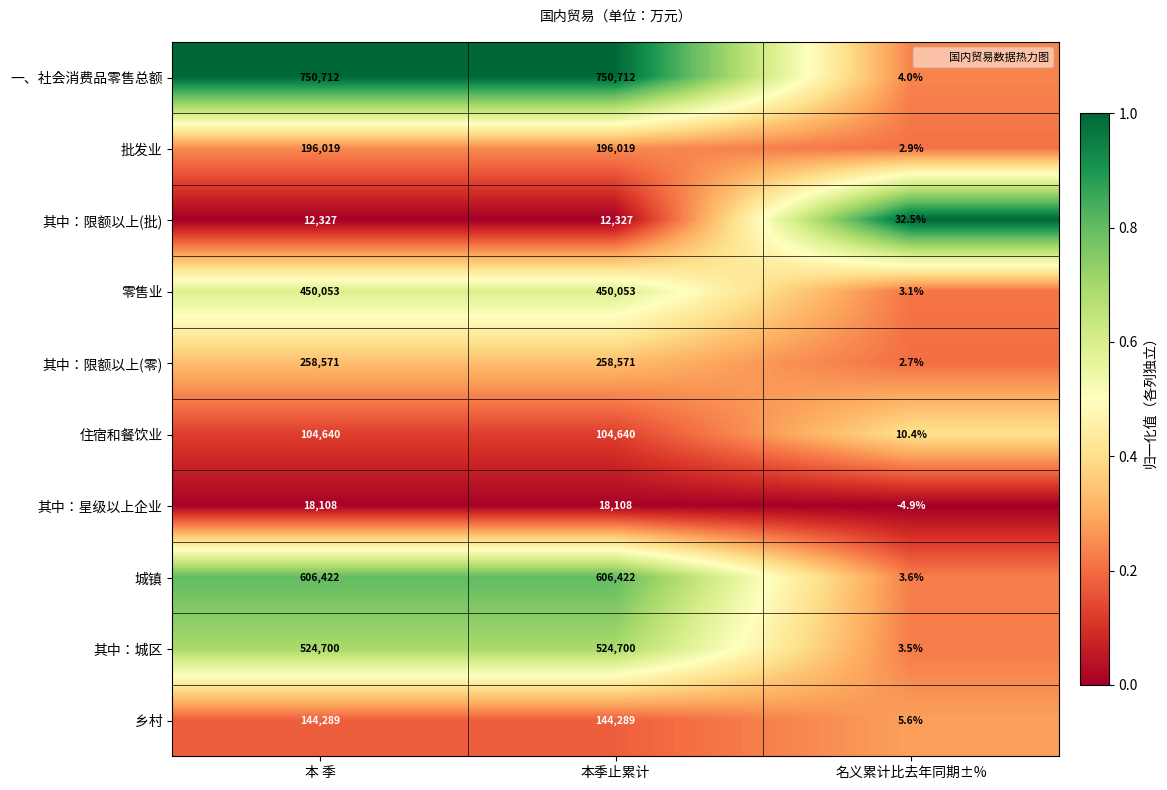

The value of 乡村 at 名义累计比去年同期±% is 5.6. True or false?

True